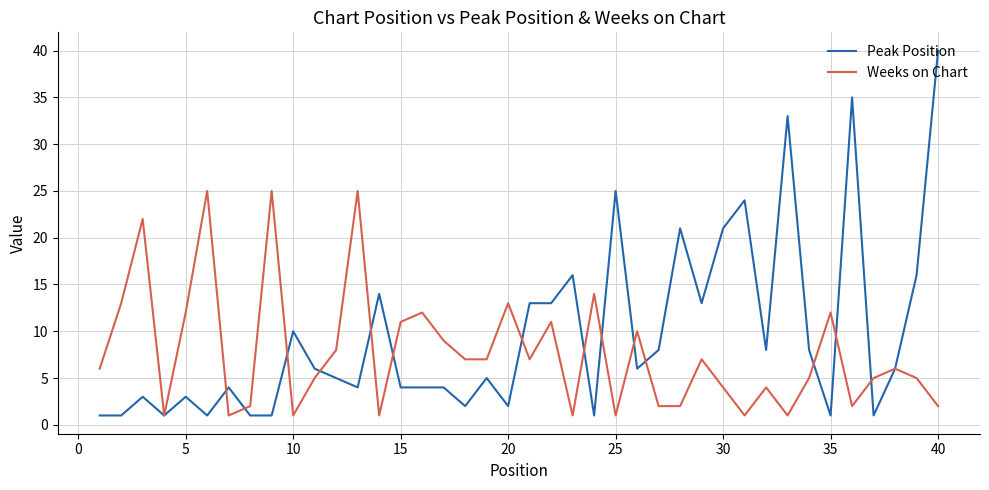

List the series in order of their peak value, lowest first.

Weeks on Chart, Peak Position